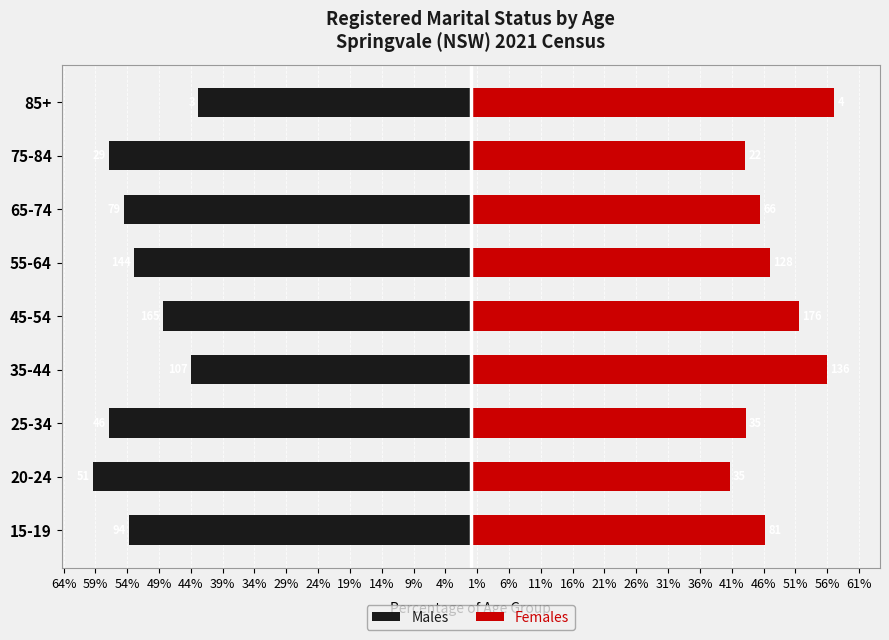

What is the average value of the Males series?

-52.2